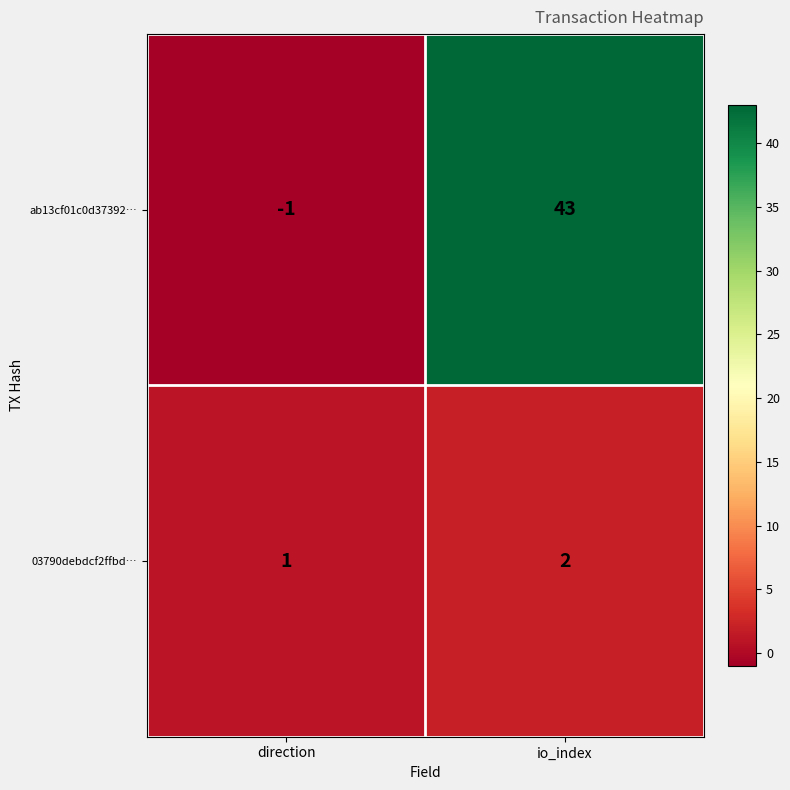

Reading left to right, what are all the values shown in this chart?

ab13cf01c0d37392…: direction=-1	io_index=43
03790debdcf2ffbd…: direction=1	io_index=2